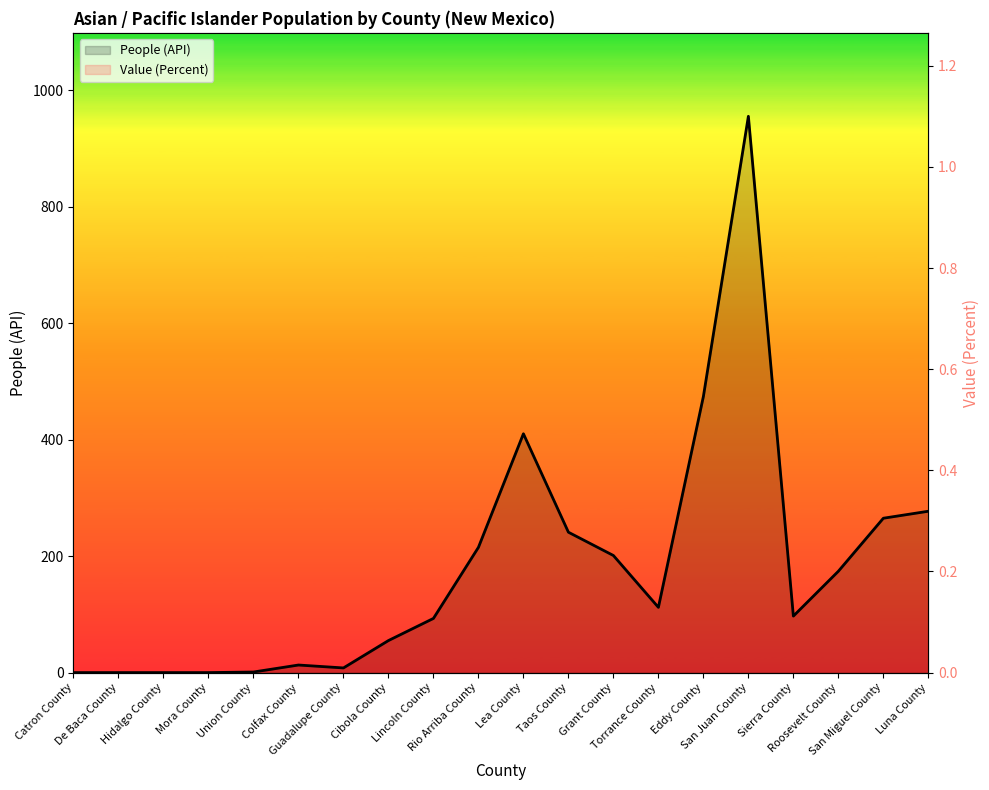

Is the value of Value (Percent) at Sierra County greater than the value of People (API) at Sierra County?

No